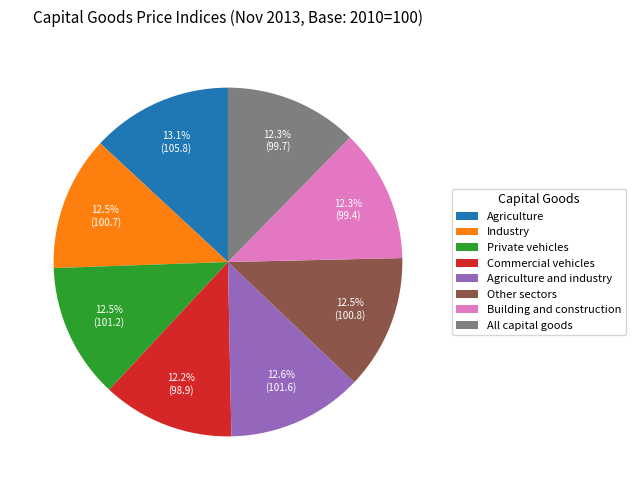

Does Agriculture and industry represent more than half of the total?

No